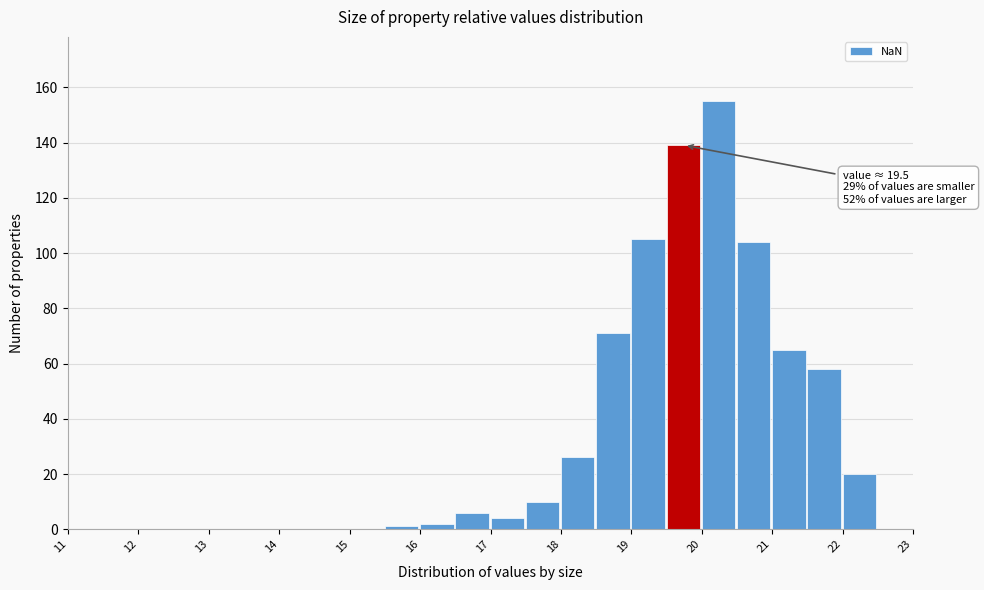

Which range on the x-axis has the tallest bar?

20.0 to 20.5